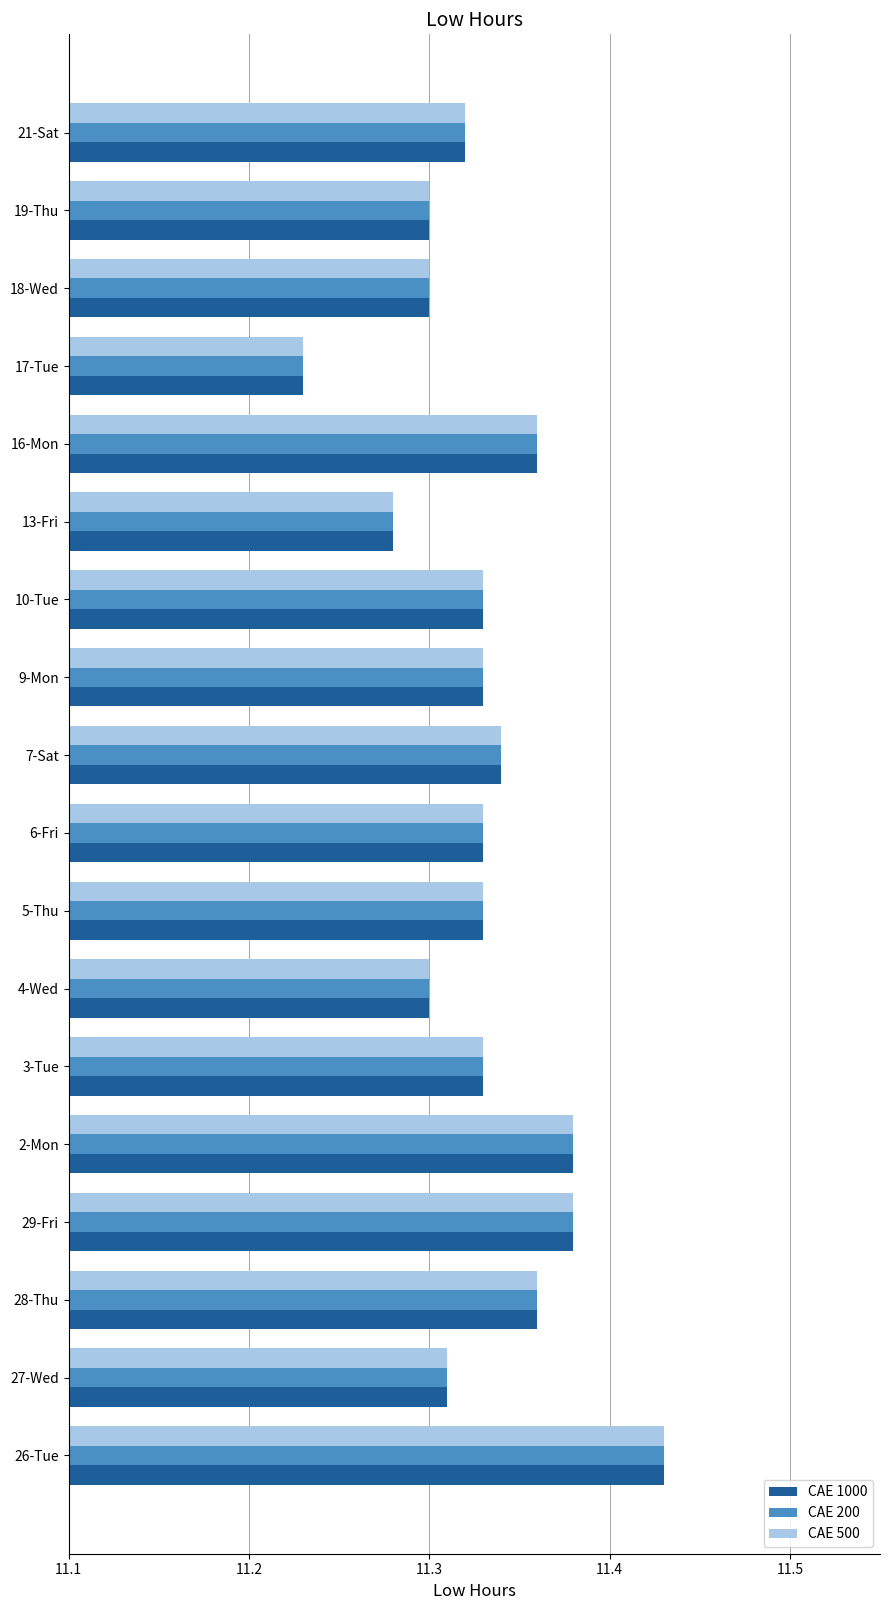

What is the sum of all CAE 200 values?

203.9